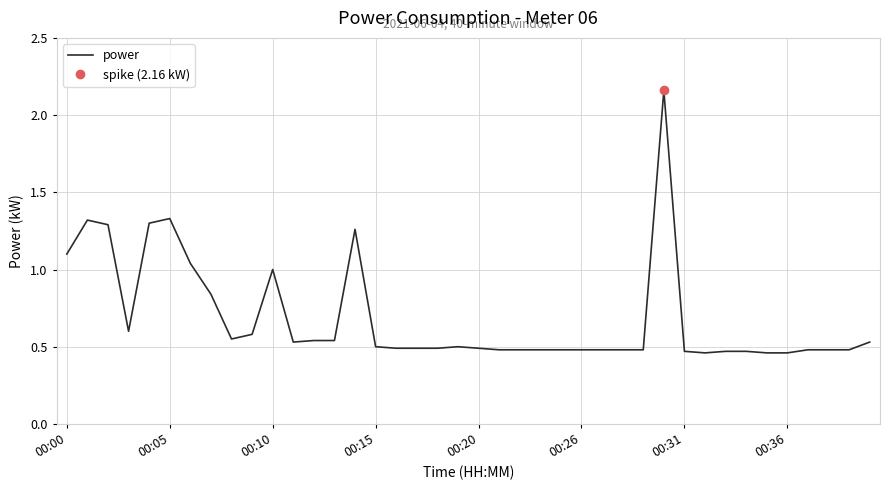

What is the difference between the values at 29 and 23?

1.7